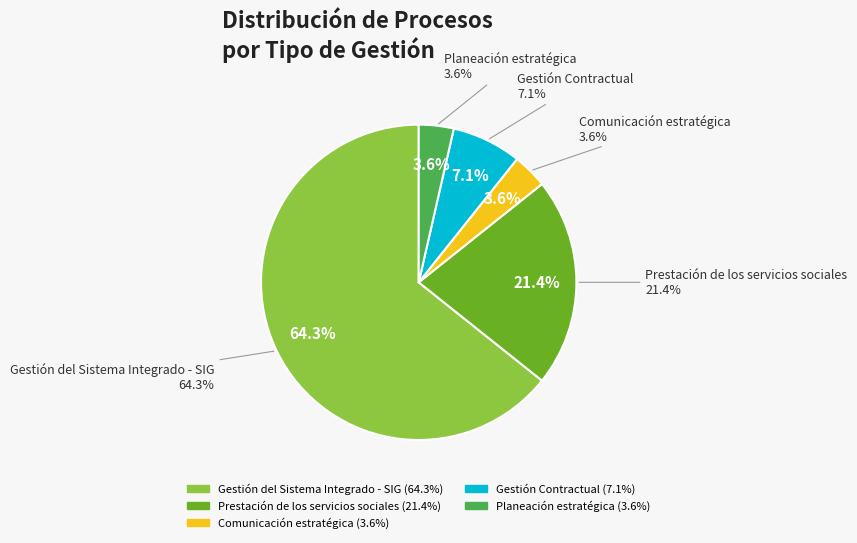

How many slices are in this pie chart?

5